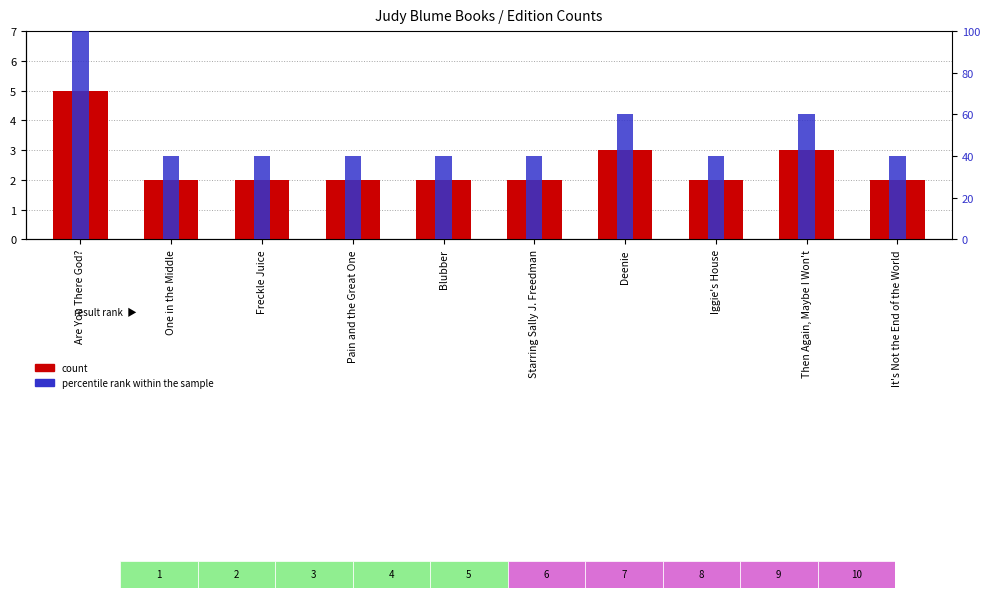

What is the label of the 3rd bar from the left?

Freckle Juice